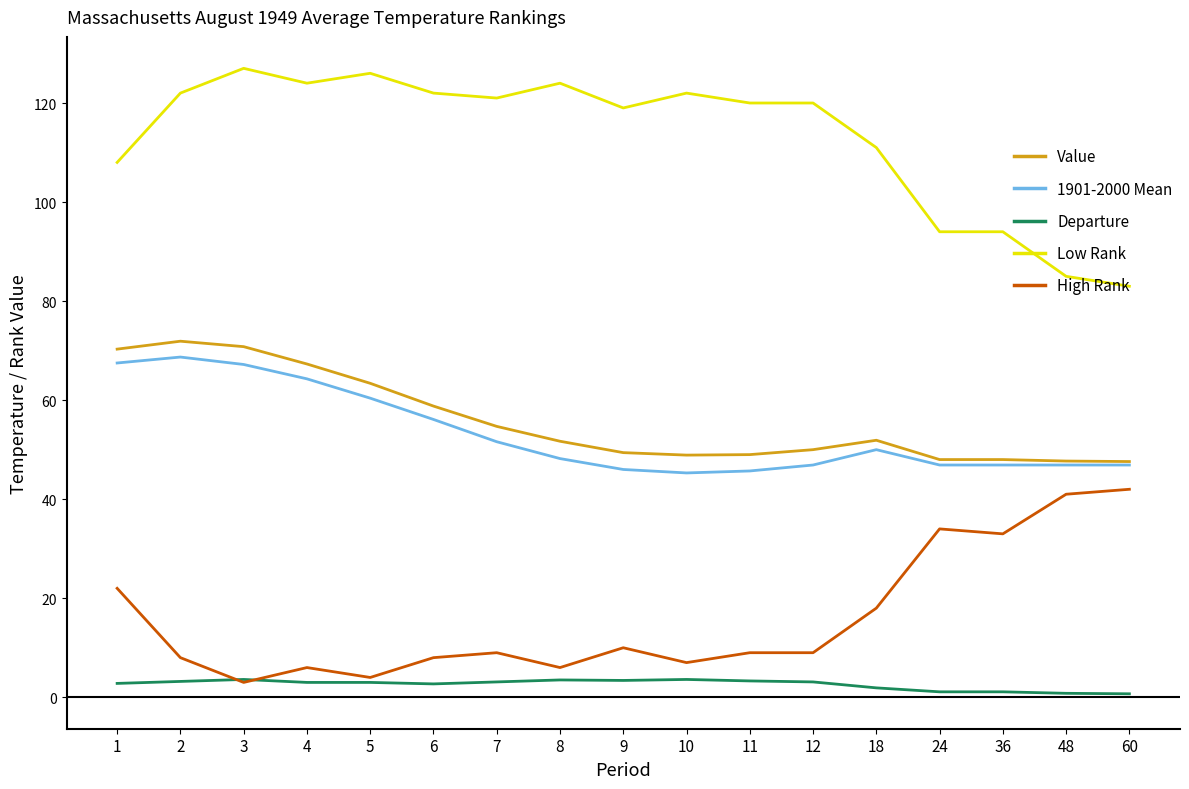

How many lines are shown in the chart?

5